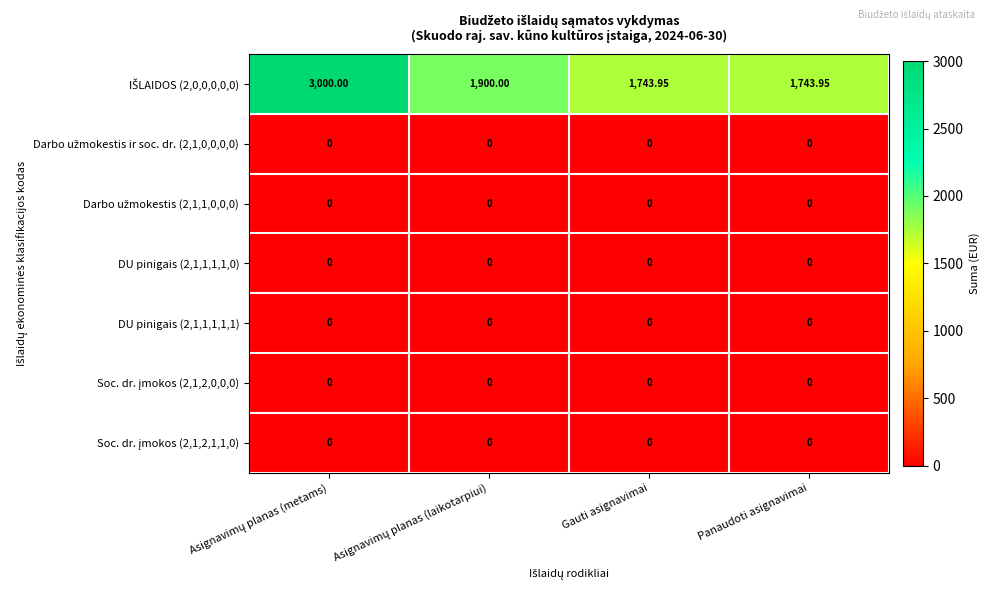

What is the total value across all series at Gauti asignavimai?

1744.0